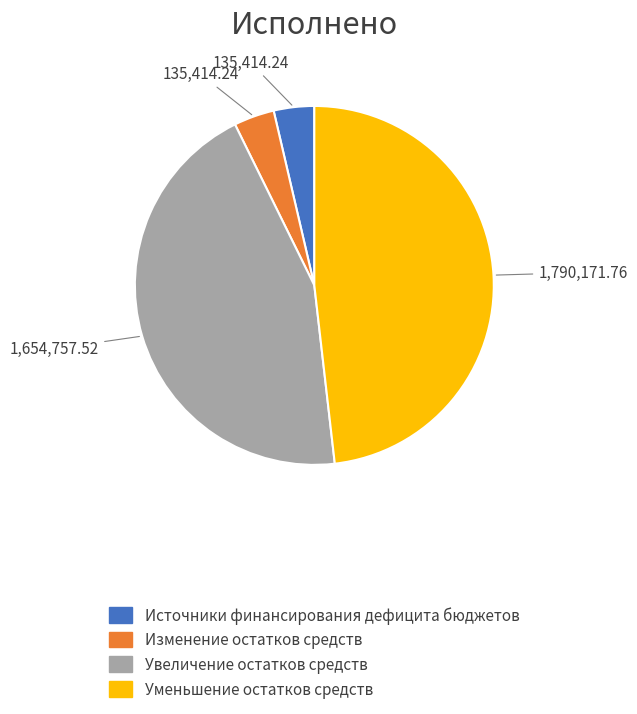

The Изменение остатков средств slice represents 21% of the pie. True or false?

False